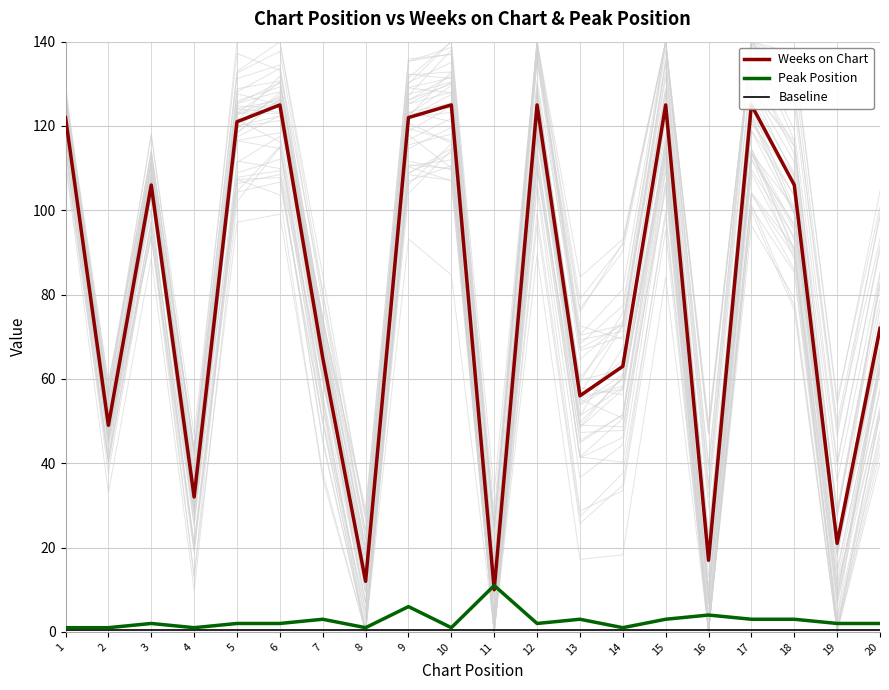

Is this an area chart (filled region under the line)?

No